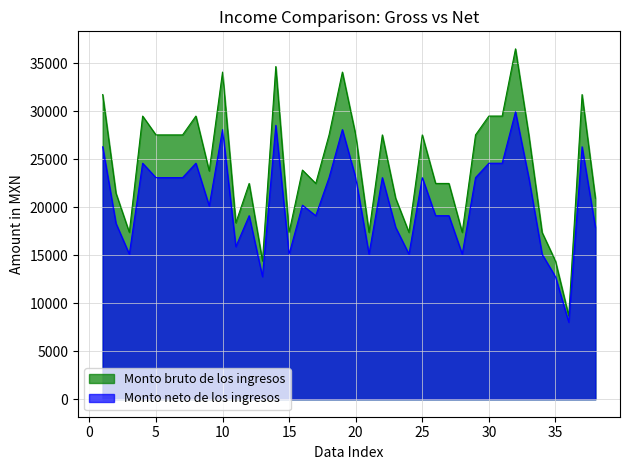

What is the value of the Monto bruto de los ingresos point at the 3rd from the left?

17389.5